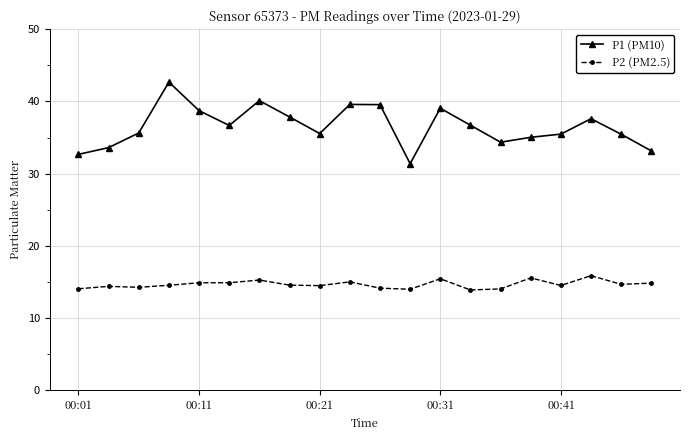

Which series has the largest total across all categories?

P1 (PM10)